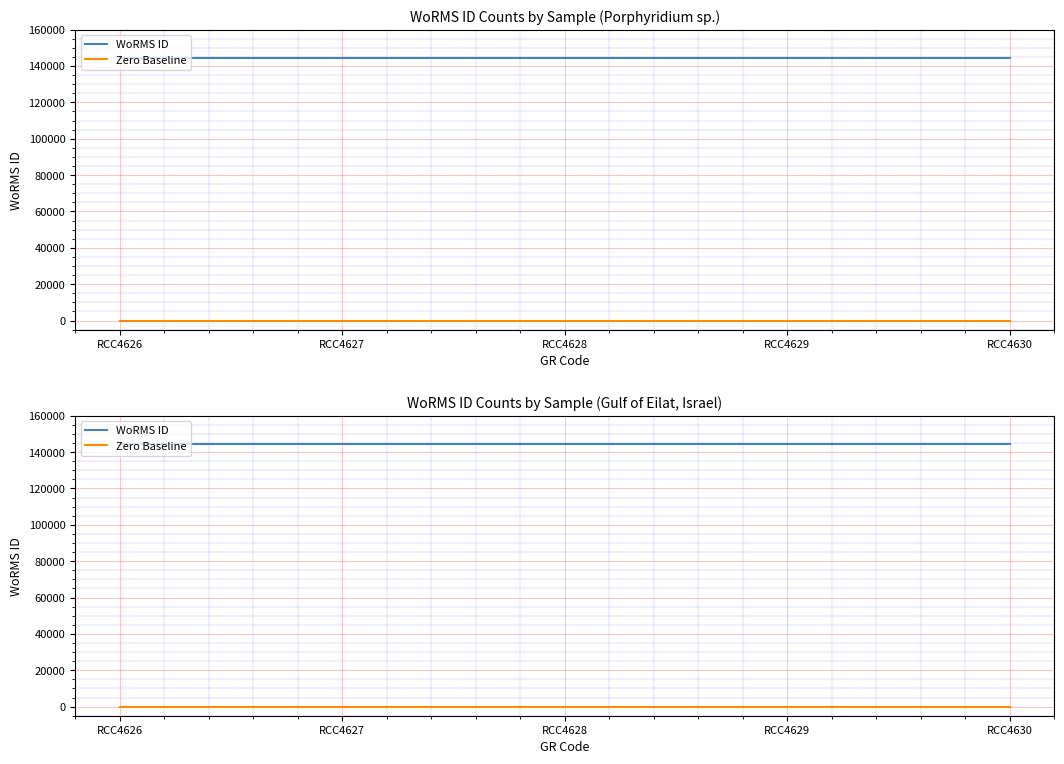

What is the average value of the WoRMS ID series?

144227